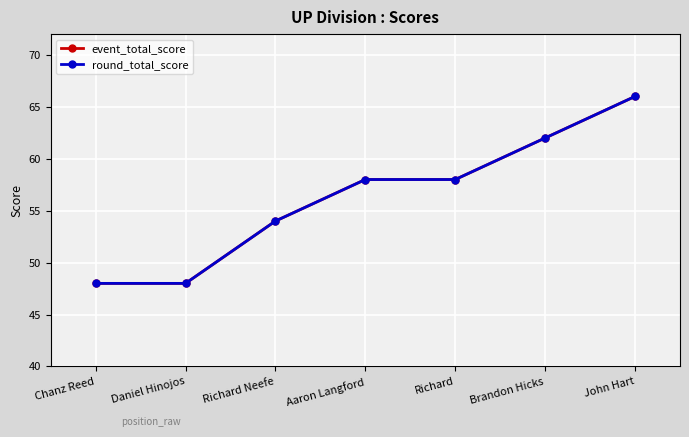

What is the difference between the maximum and minimum values in the event_total_score series?

18